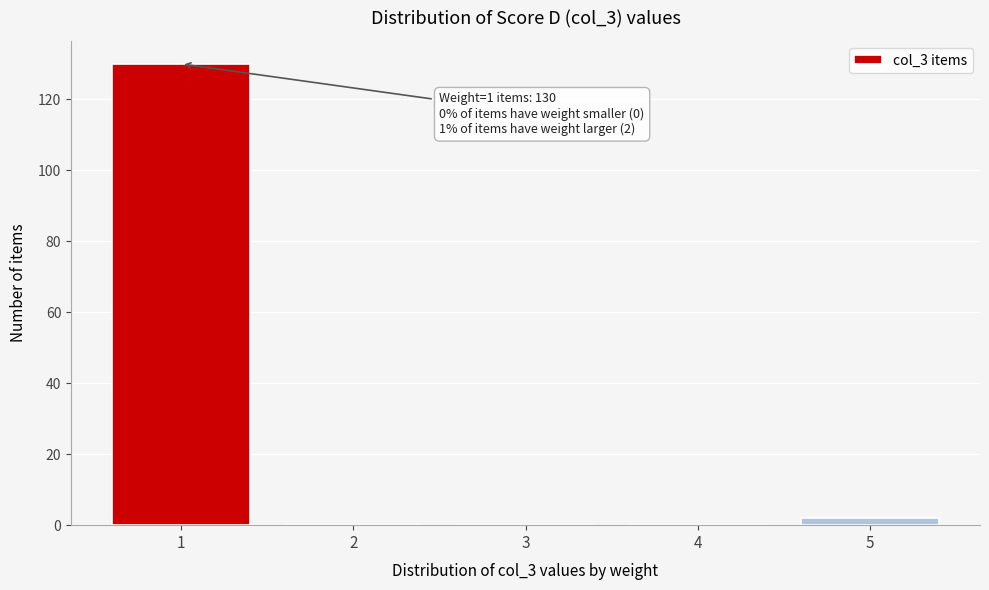

What is the change in value from 1 to 3?

-130